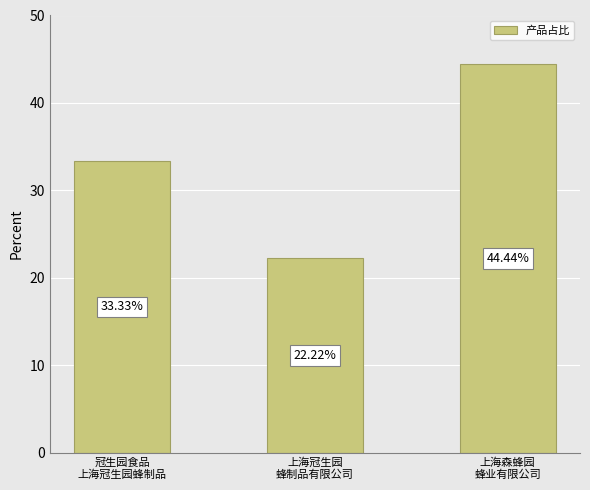

What position from the left is 冠生园食品
上海冠生园蜂制品?

1